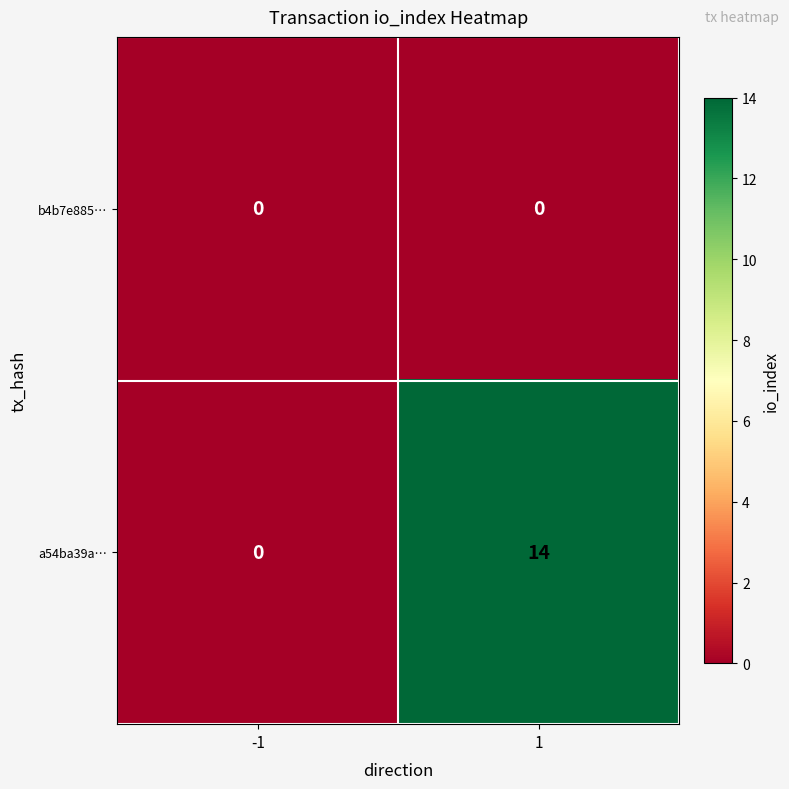

Count the number of categories in the chart.

2